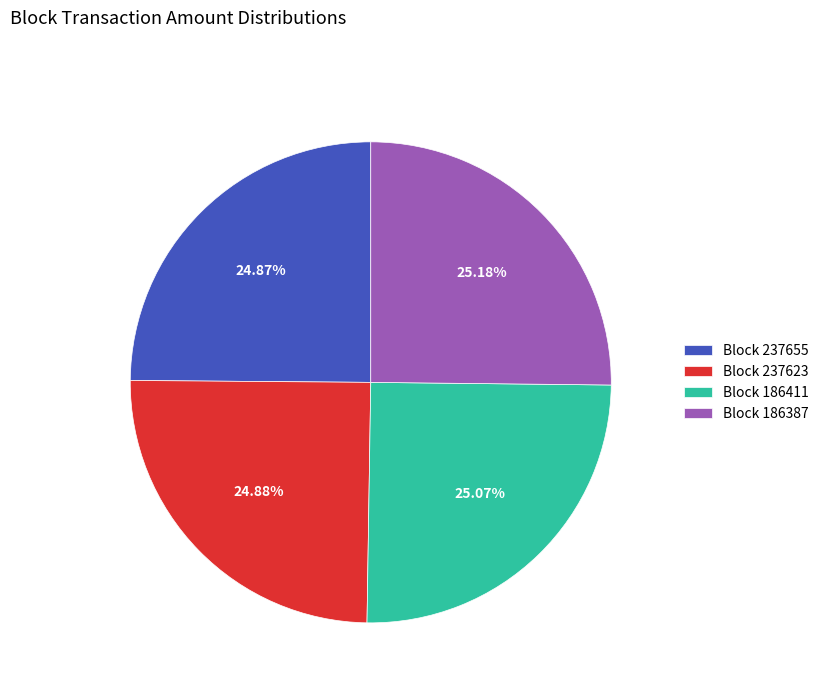

Does any single category account for the majority?

No